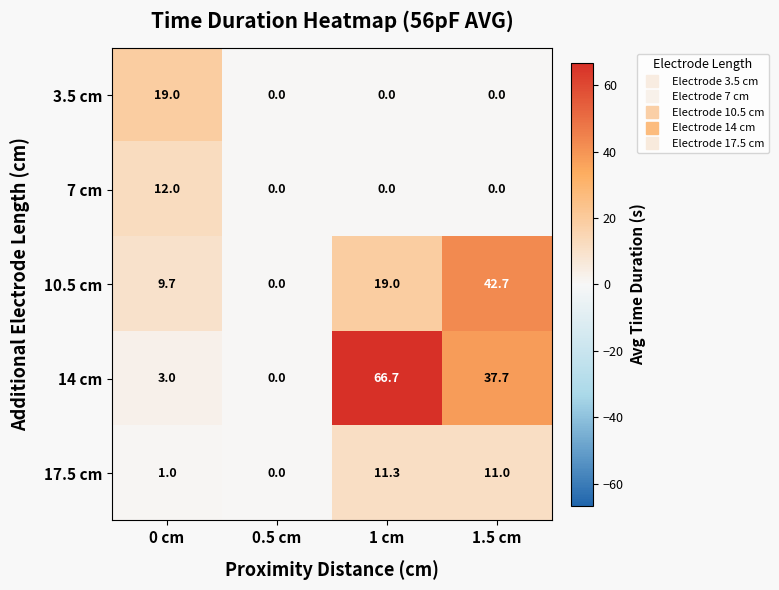

How many categories are shown in the chart?

4